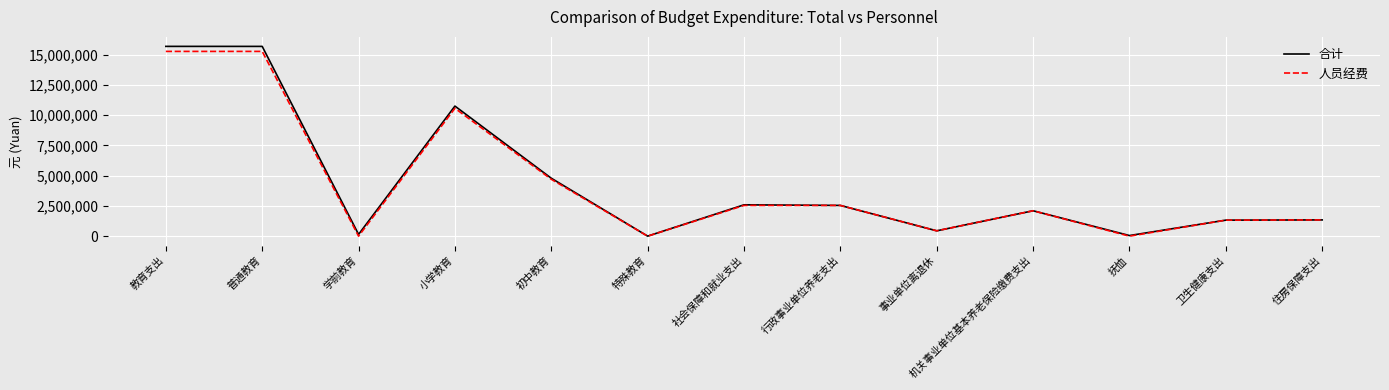

Which series has the largest range (max minus min)?

合计